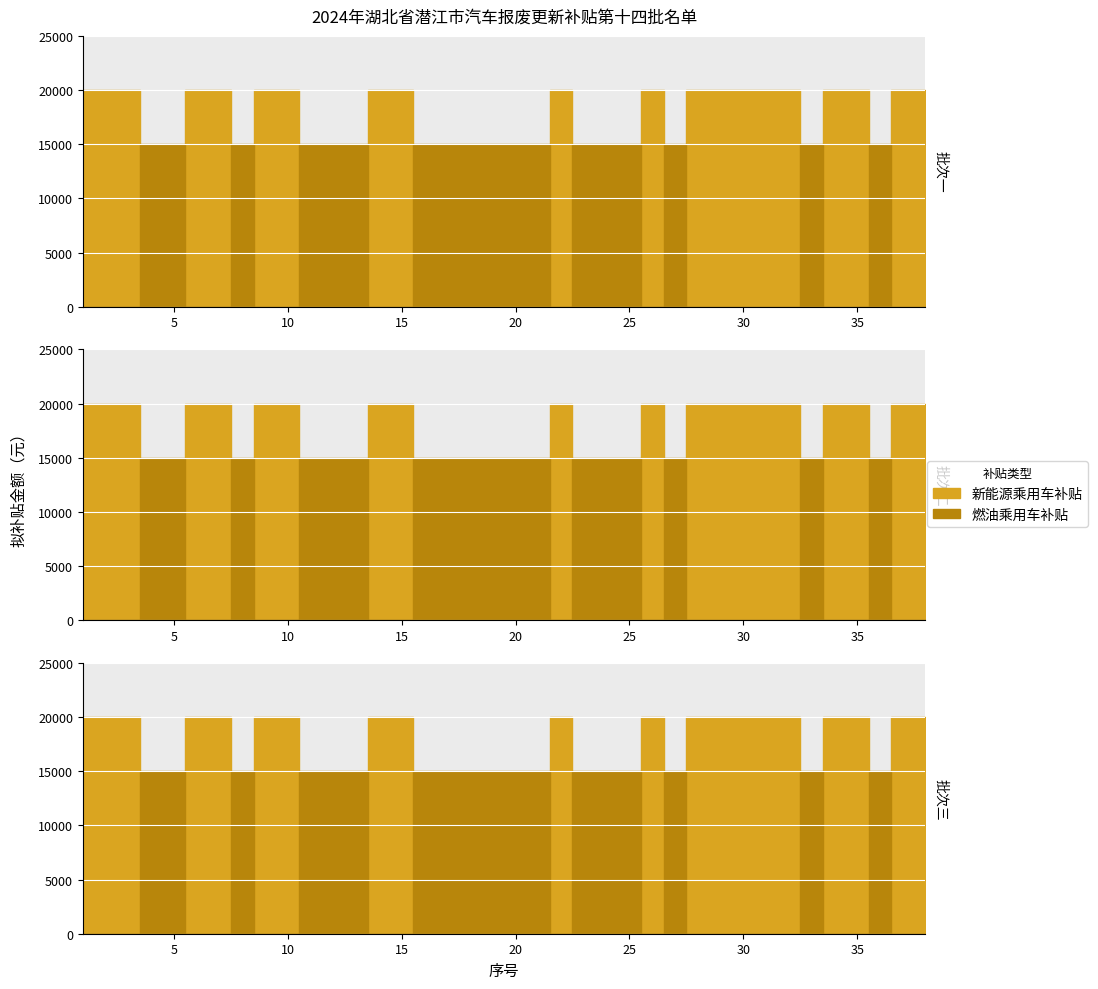

True or false: 新能源乘用车补贴 and 燃油乘用车补贴 intersect in this chart.

False